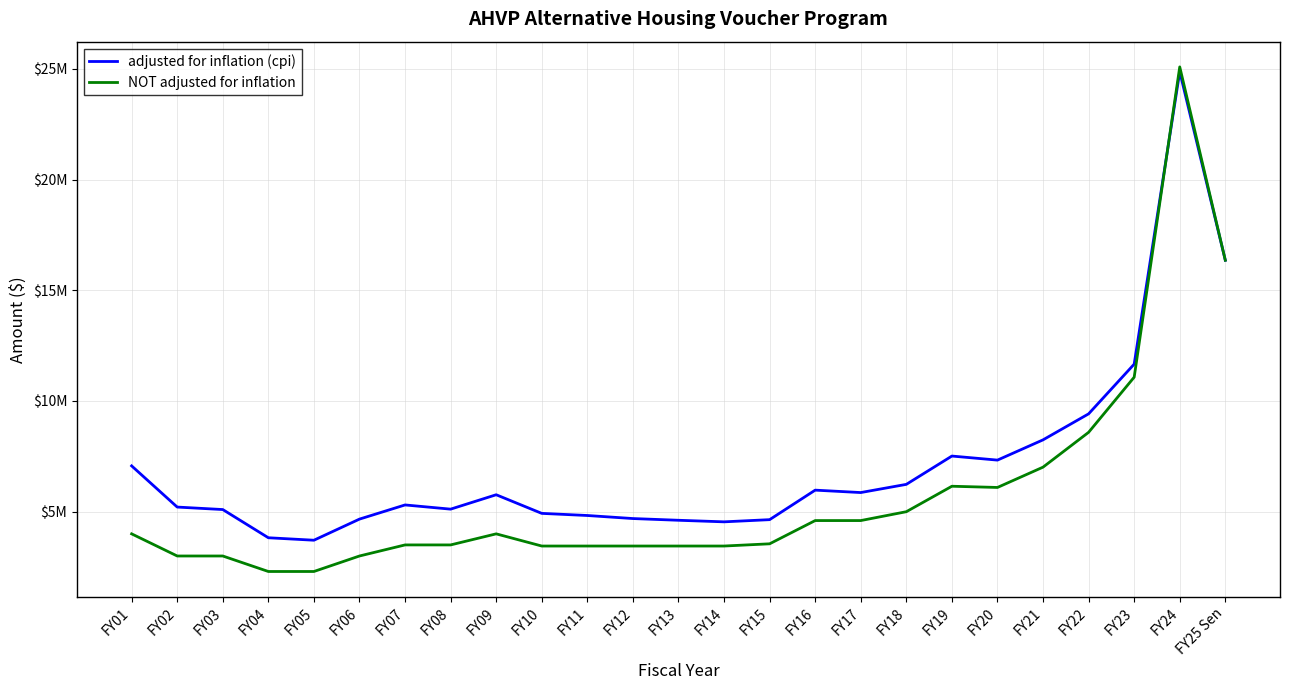

Where does the NOT adjusted for inflation series first go above 3550000?

FY01